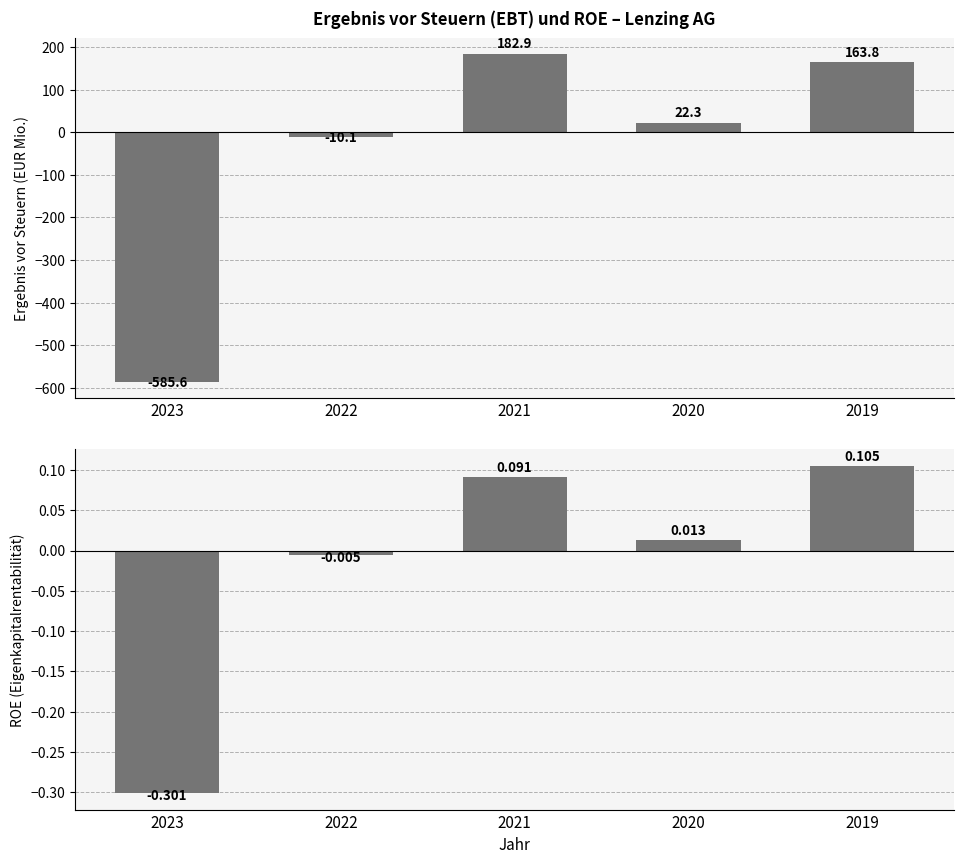

Rank the series by their average value, from lowest to highest.

Ergebnis vor Steuern (EBT), ROE (Eigenkapitalrentabilität)